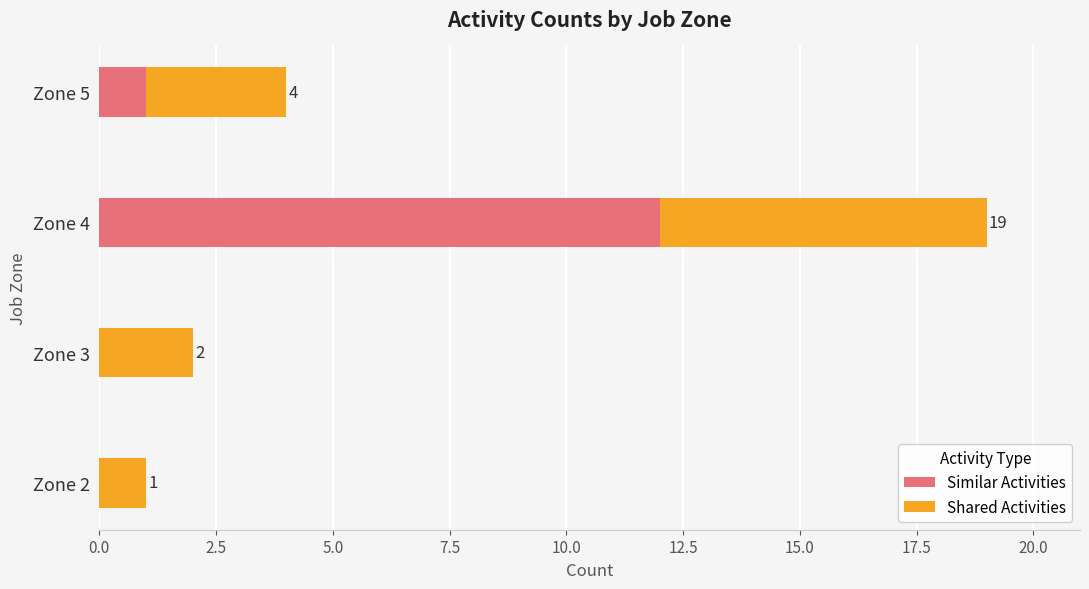

The Similar Activities series shows 0 at Zone 5. True or false?

False